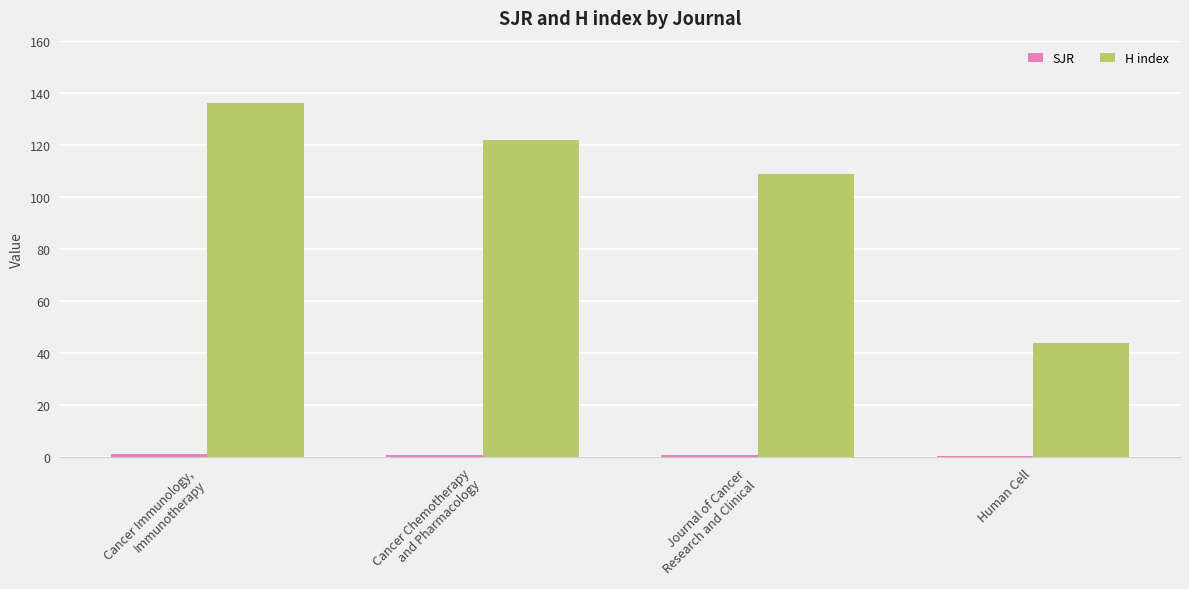

What is the total value across all series at Human Cell?

44.6